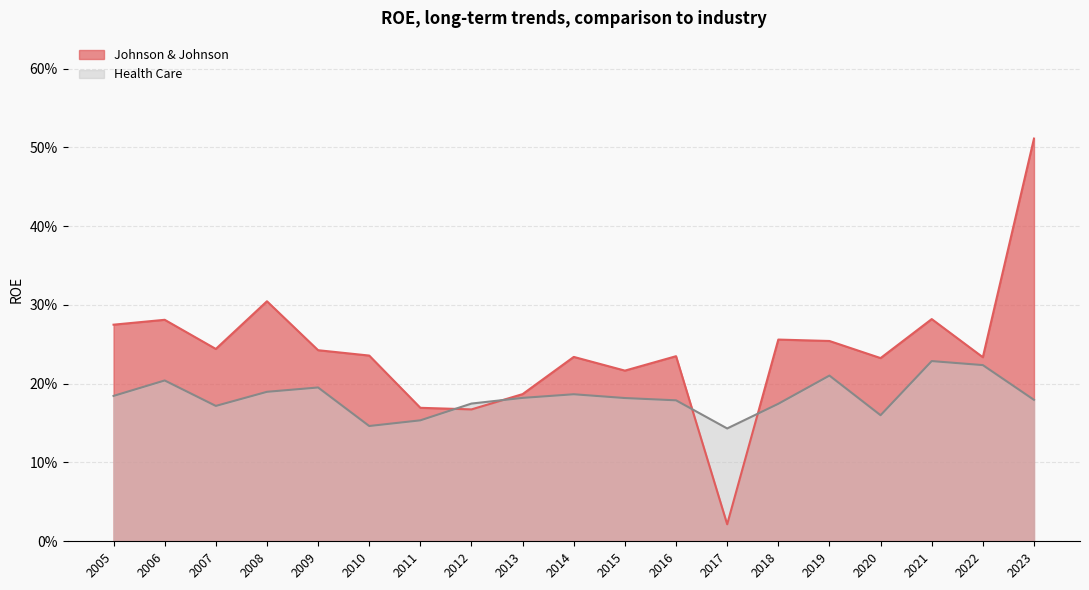

In Health Care, how many points are lower than both neighbors (excluding endpoints)?

4